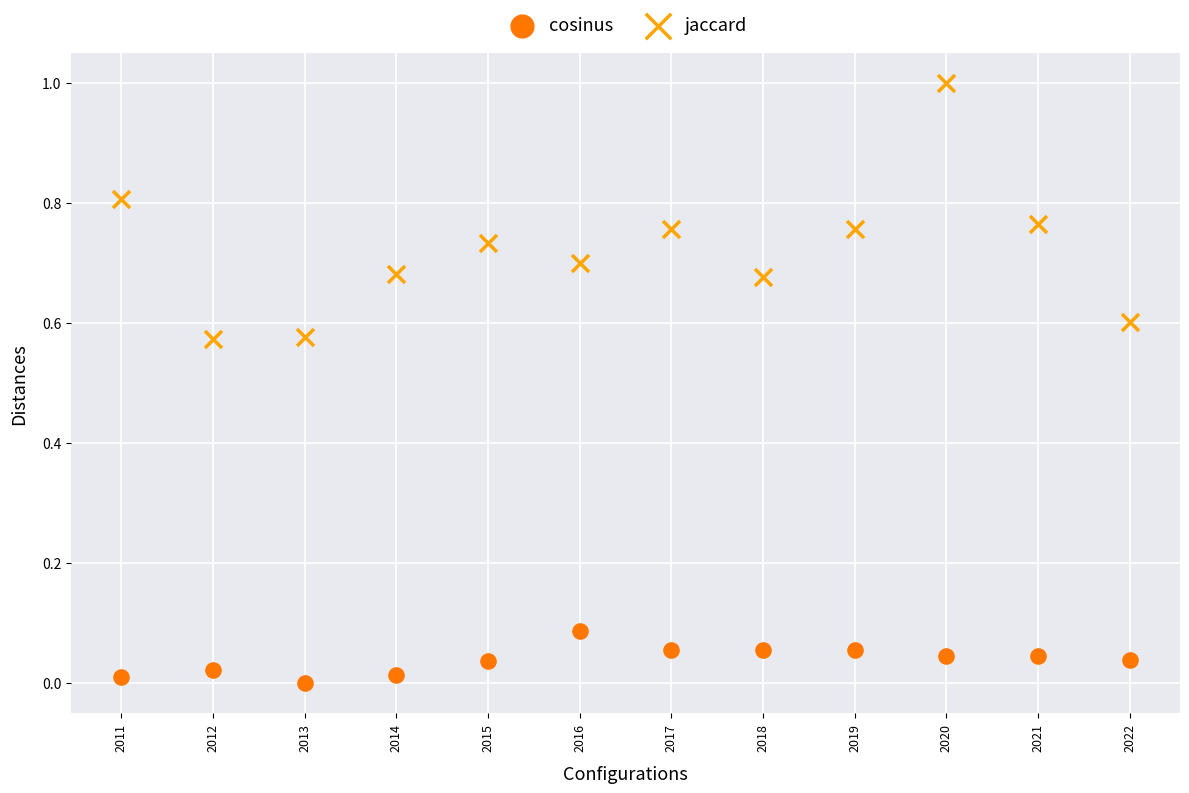

What are all the series names shown in the legend?

cosinus, jaccard